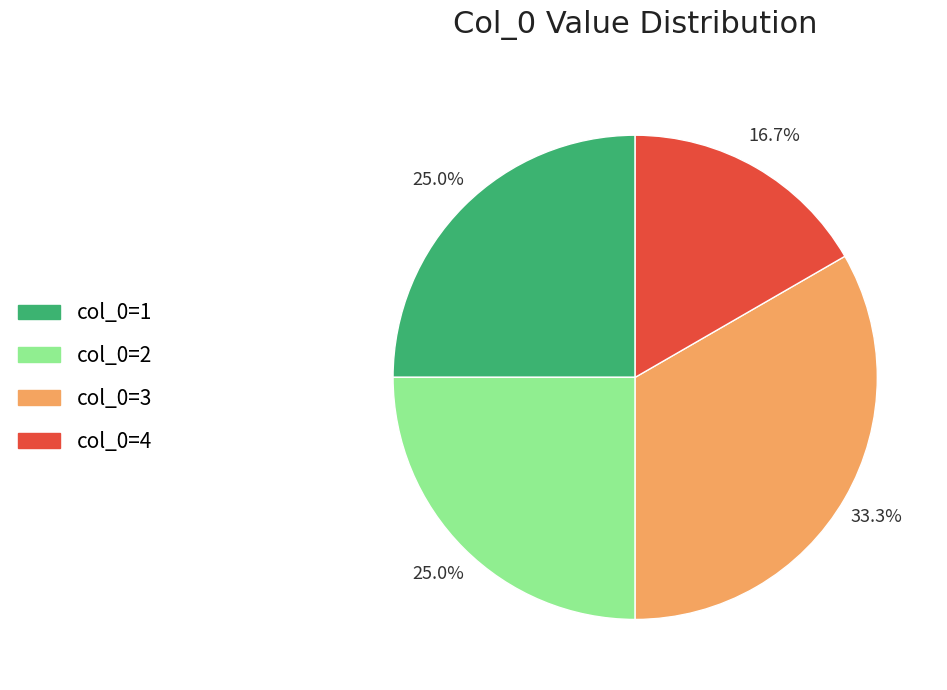

What is the ratio of the value at col_0=1 to the value at col_0=4?

1.5